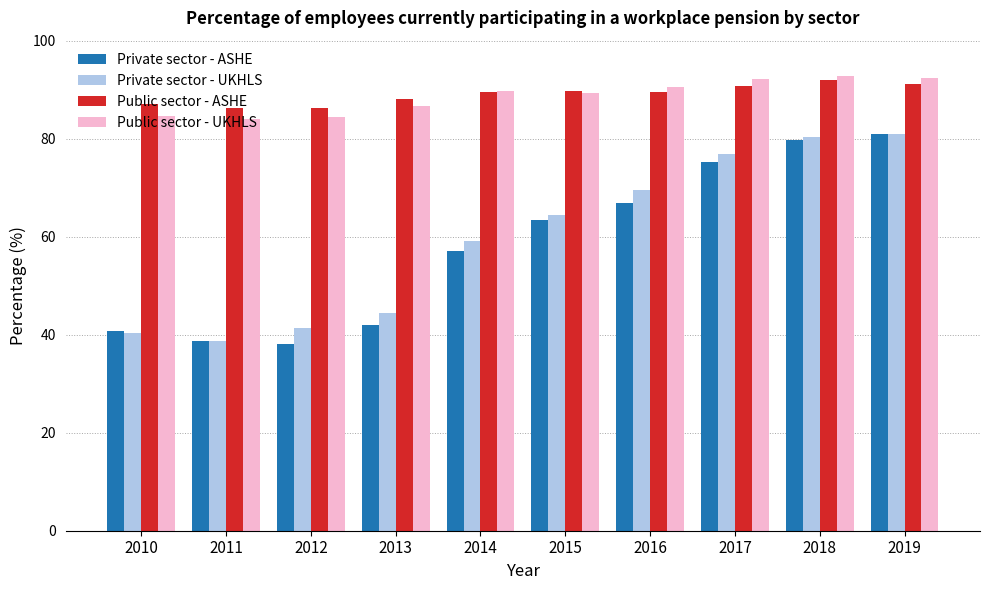

At how many categories does at least one series exceed 71?

10